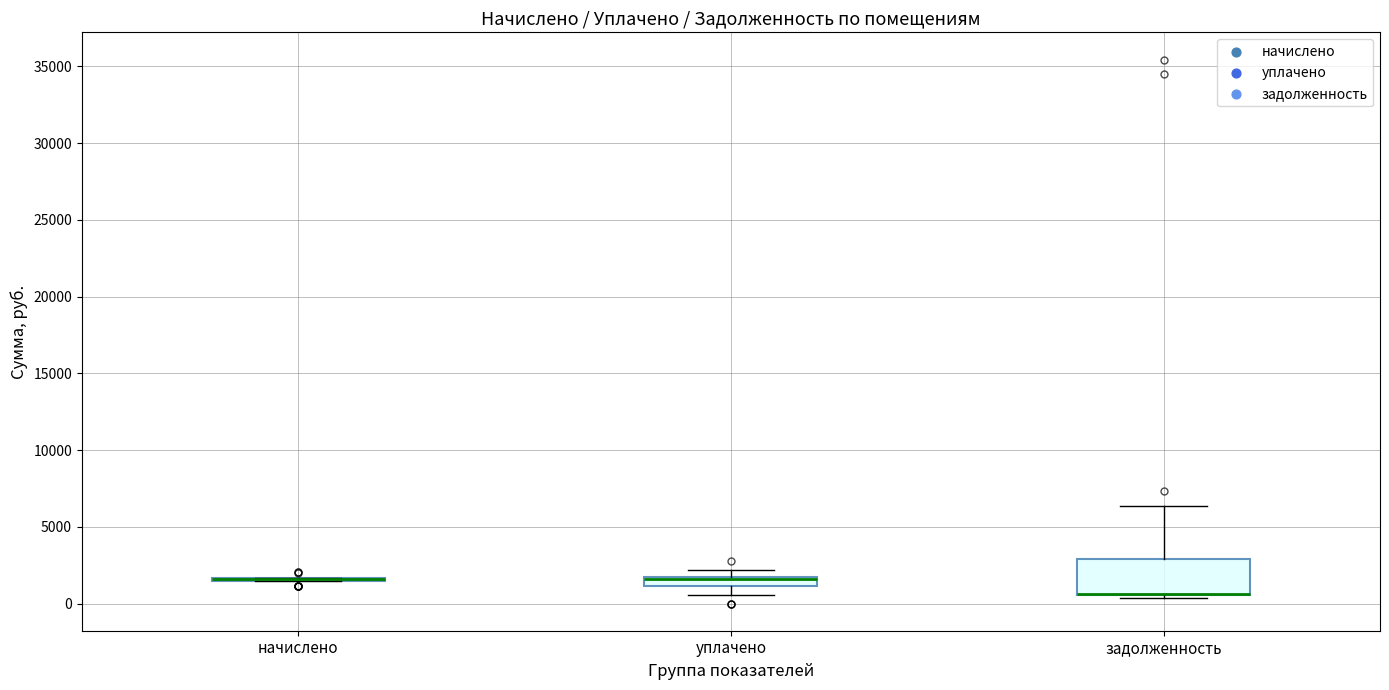

Comparing the boxes themselves (not the whiskers), which one is the tallest?

задолженность